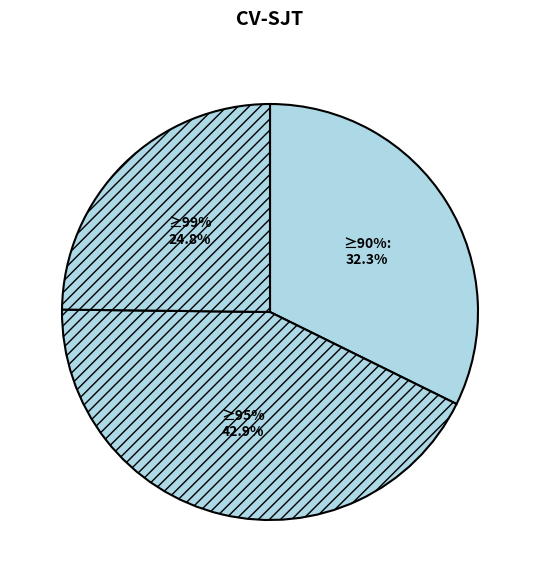

To the nearest percent, what is the average slice percentage?

33%